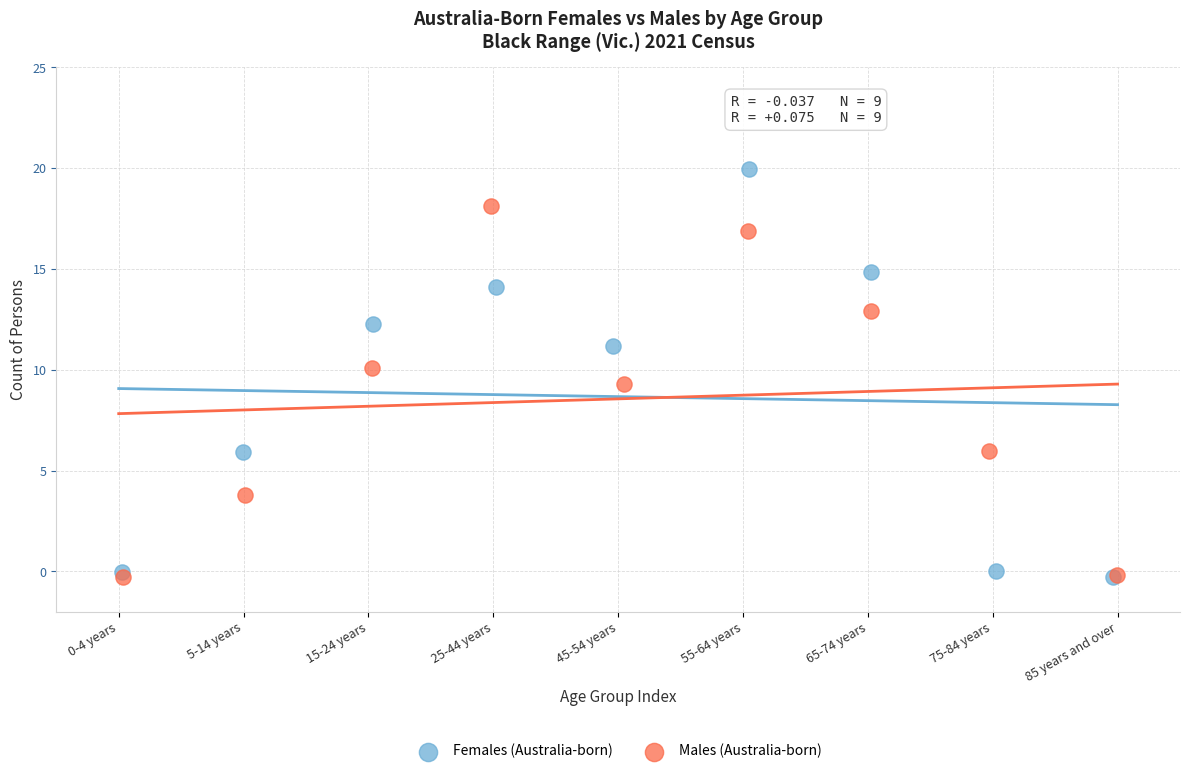

Which series contains the highest Y value?

Females (Australia-born)